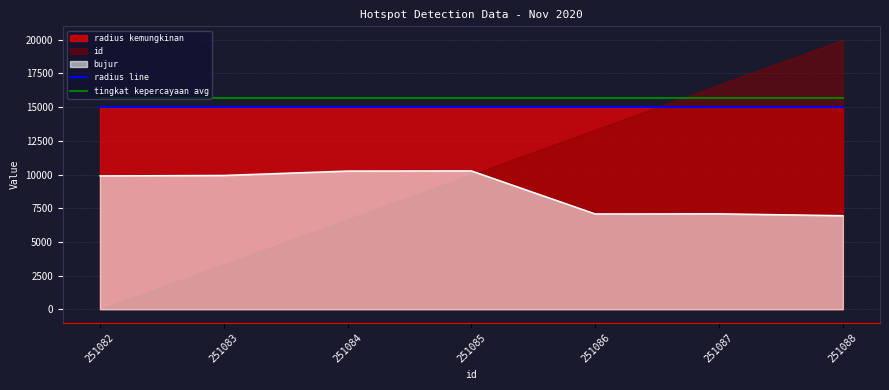

What is the highest value of the tingkat kepercayaan avg series?

15714.3